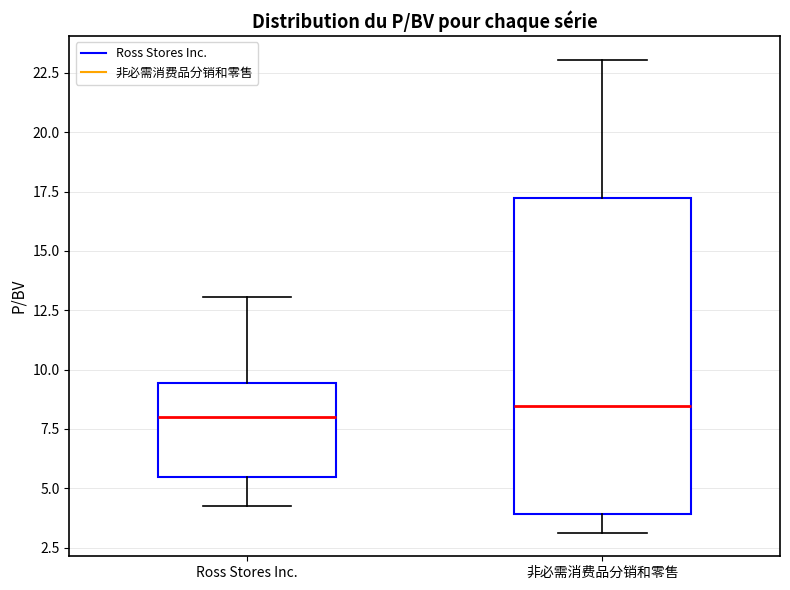

Reading left to right, read every box against the y-axis: the position of its median line, the range the box covers, and the ends of its whiskers. The values are not printed on the chart, so give them approximately, as read against the axis.

Ross Stores Inc.: median 8.0, box 5.5 to 9.5, whiskers 4.5 to 13.0
非必需消费品分销和零售: median 8.5, box 4.0 to 17.0, whiskers 3.0 to 23.0